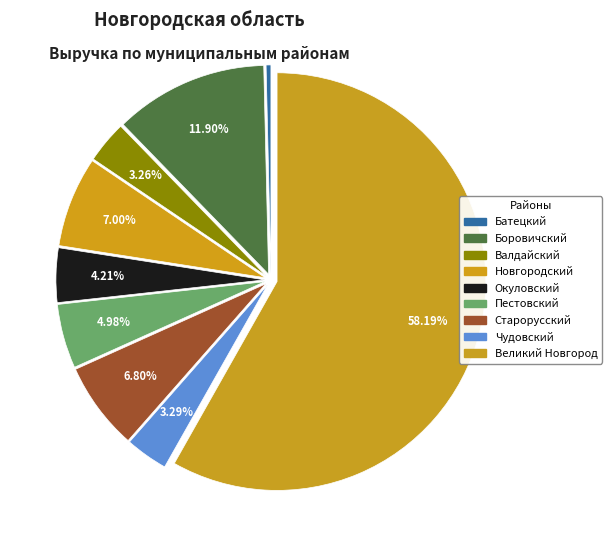

Approximately how many times larger is the value at Новгородский compared to Валдайский?

2.1